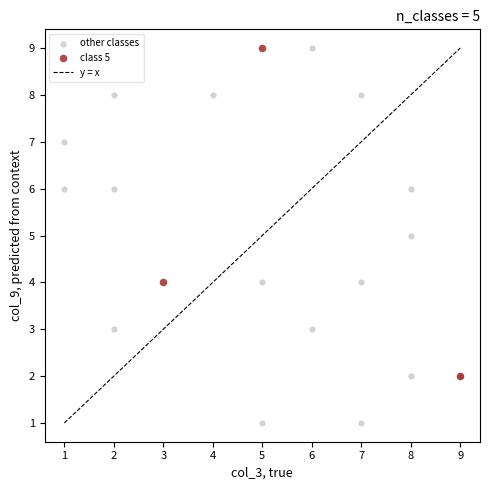

Which series reaches the minimum Y coordinate?

other classes